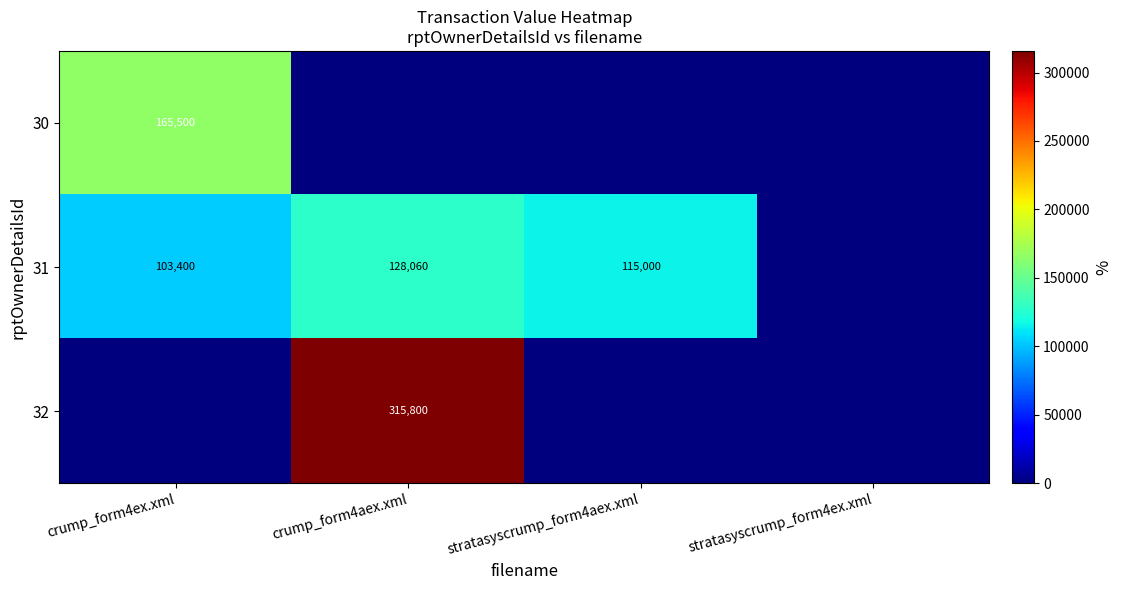

The 31 series shows 115000 at stratasyscrump_form4aex.xml. True or false?

True